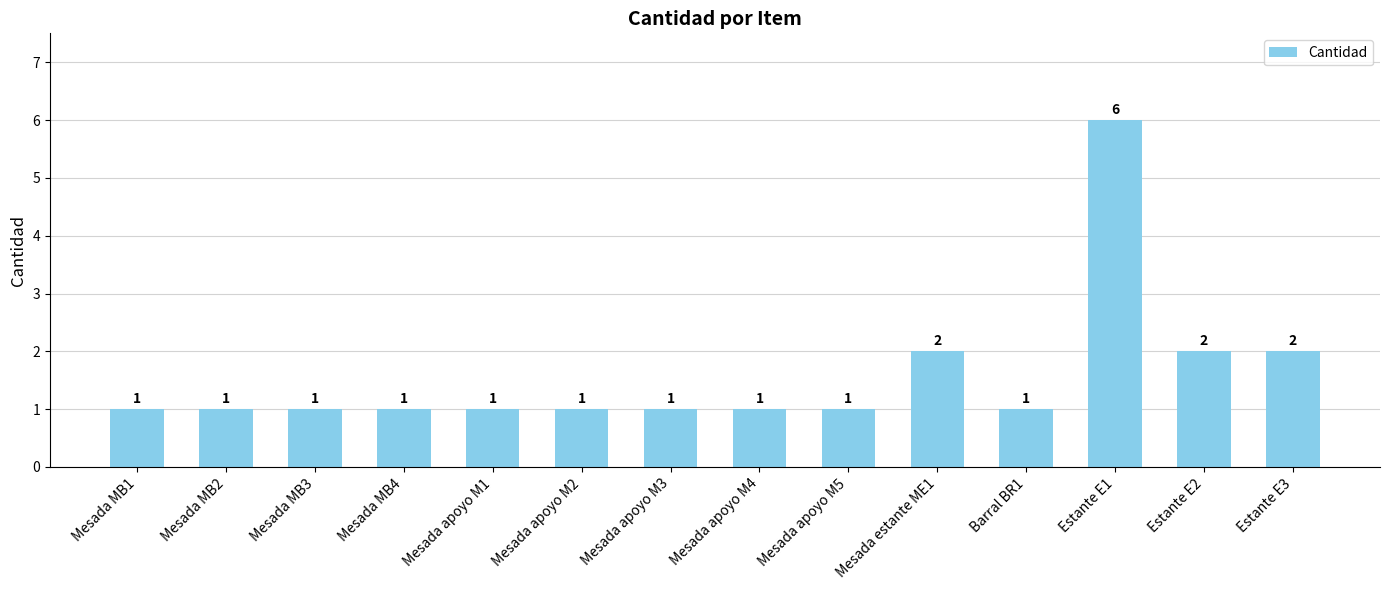

What is the difference between the second highest and minimum values?

1